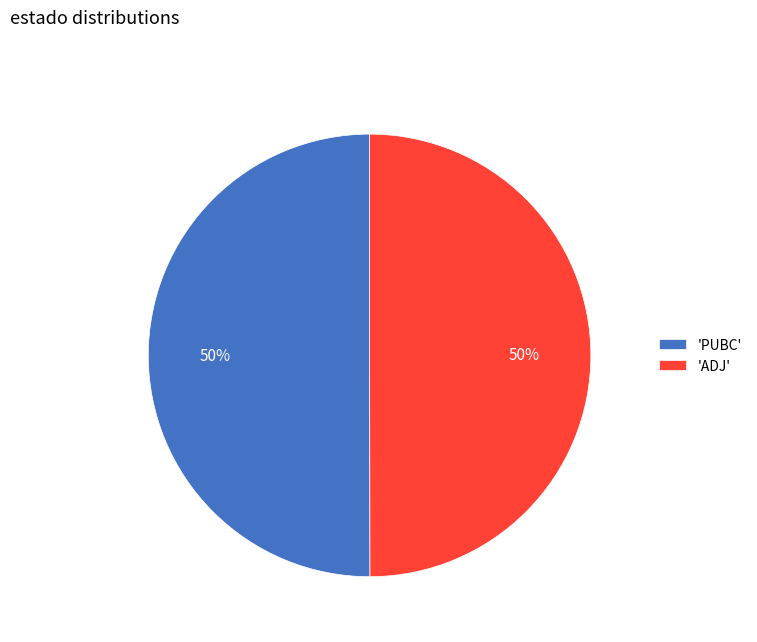

Is the sum of 'ADJ' and 'PUBC' greater than half?

Yes